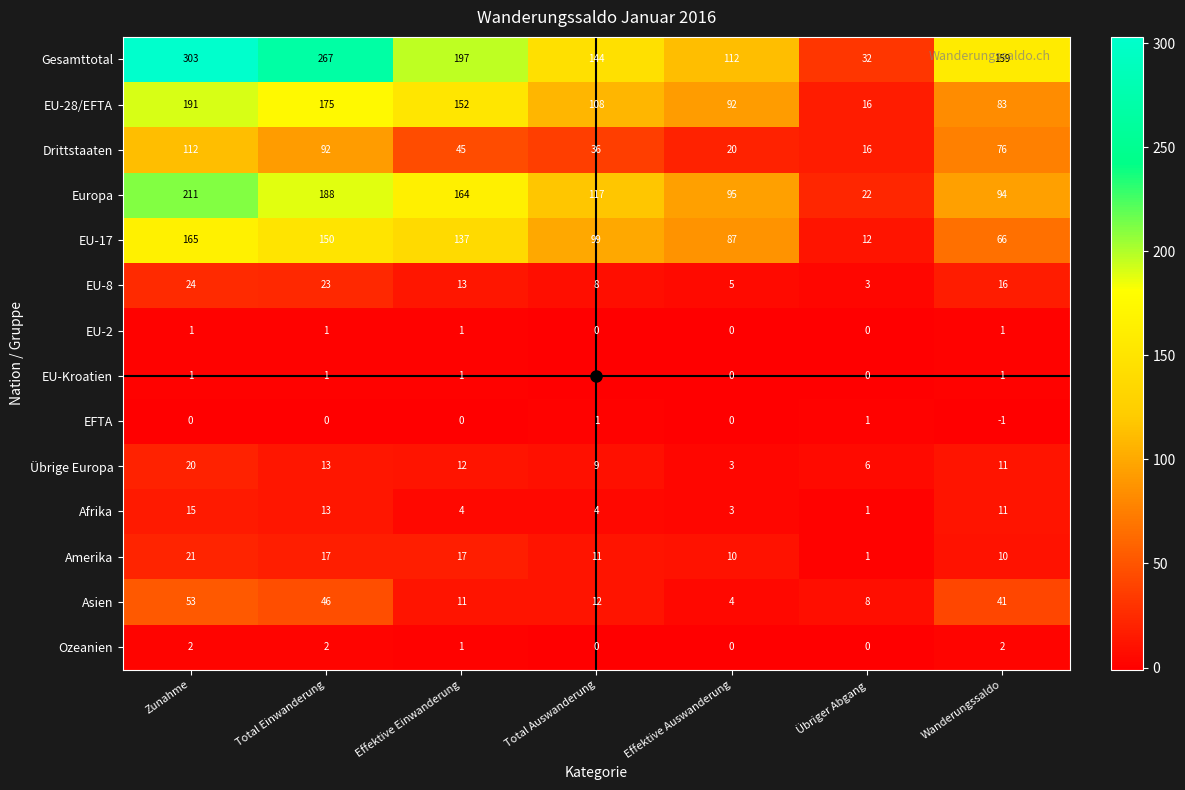

Between Effektive Auswanderung and Wanderungssaldo, which series saw the biggest shift?

Drittstaaten